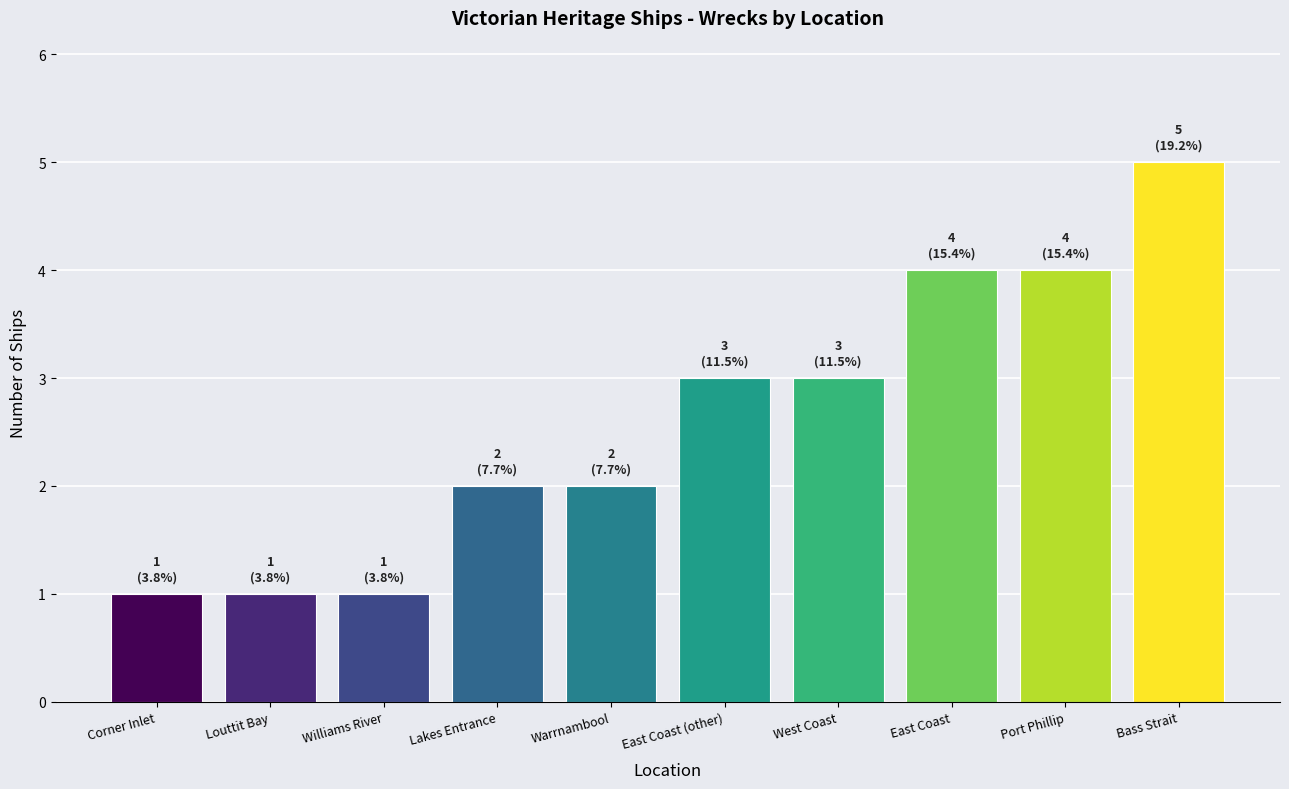

How many data points are less than 3?

5